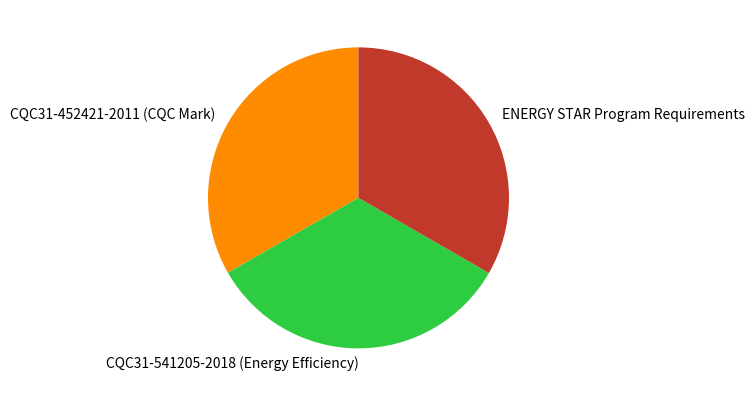

Does any single category account for the majority?

No